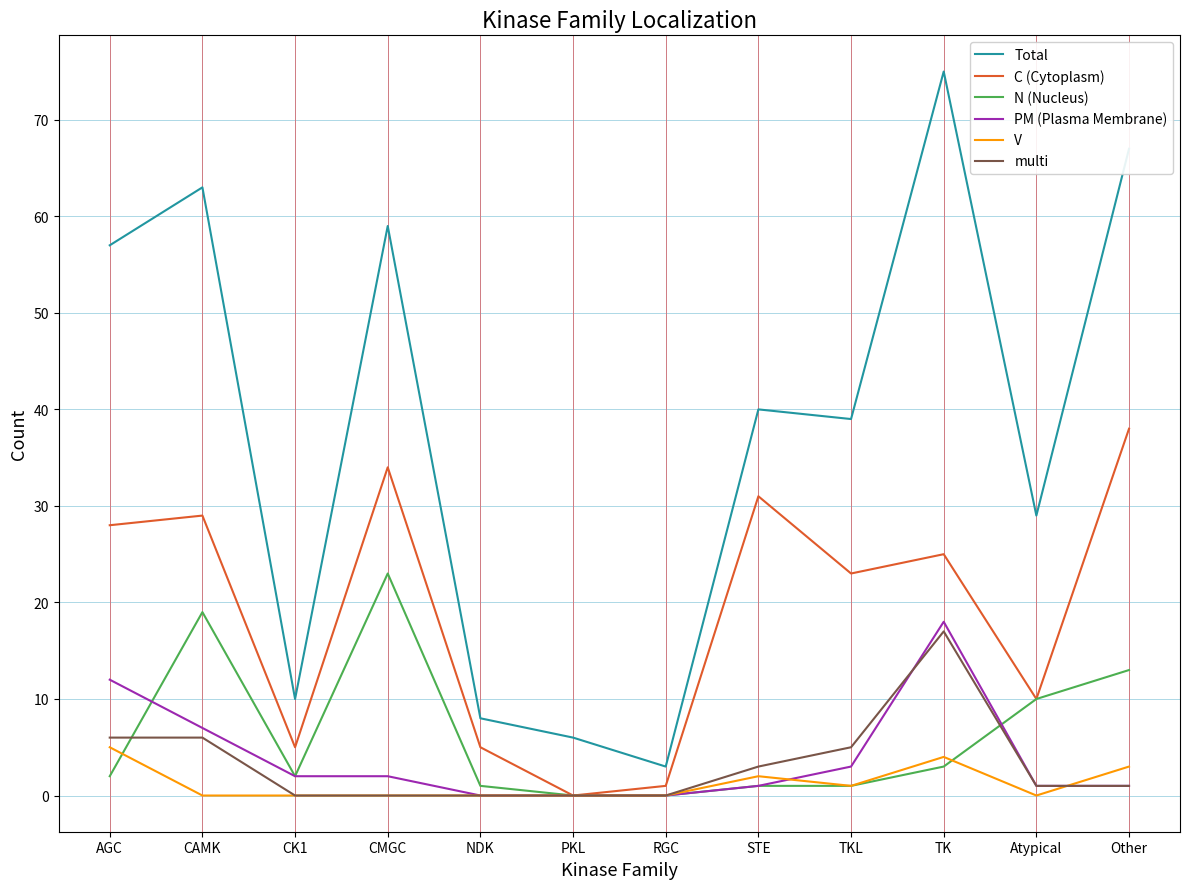

What is the difference between the maximum and minimum values in the N (Nucleus) series?

23